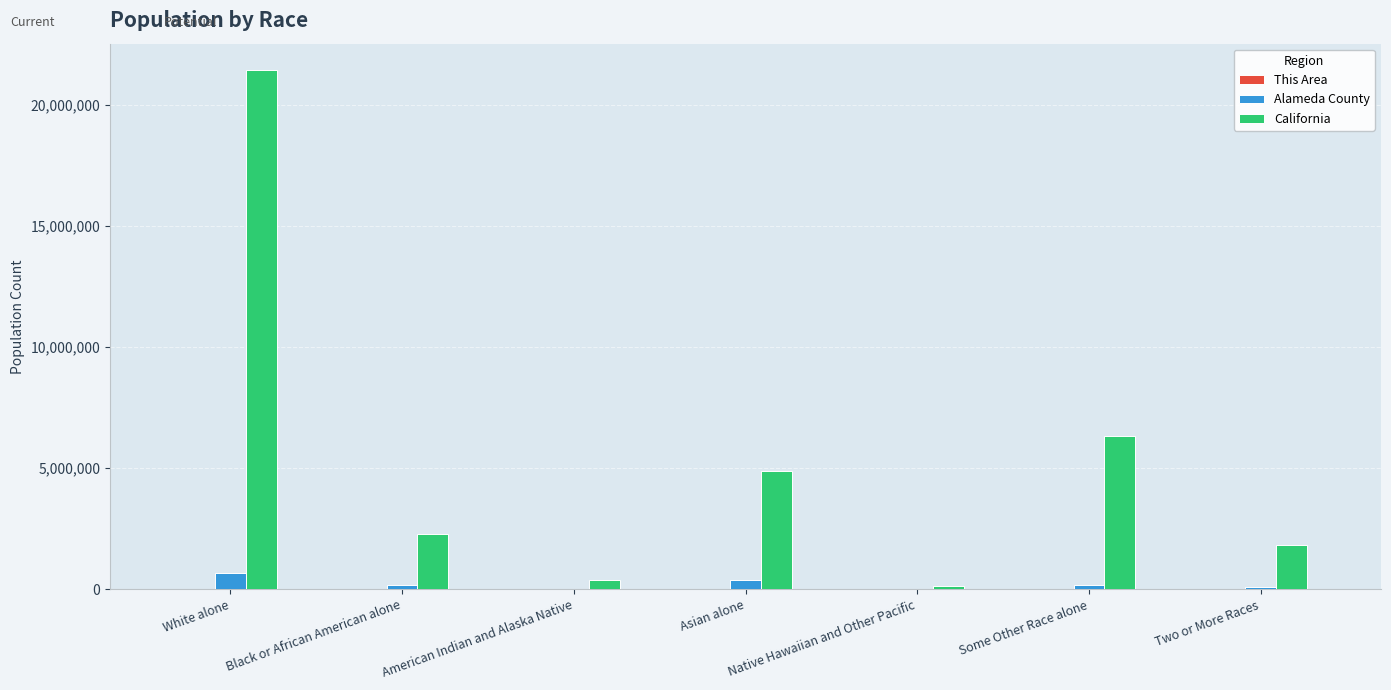

Which series has the largest range (max minus min)?

California